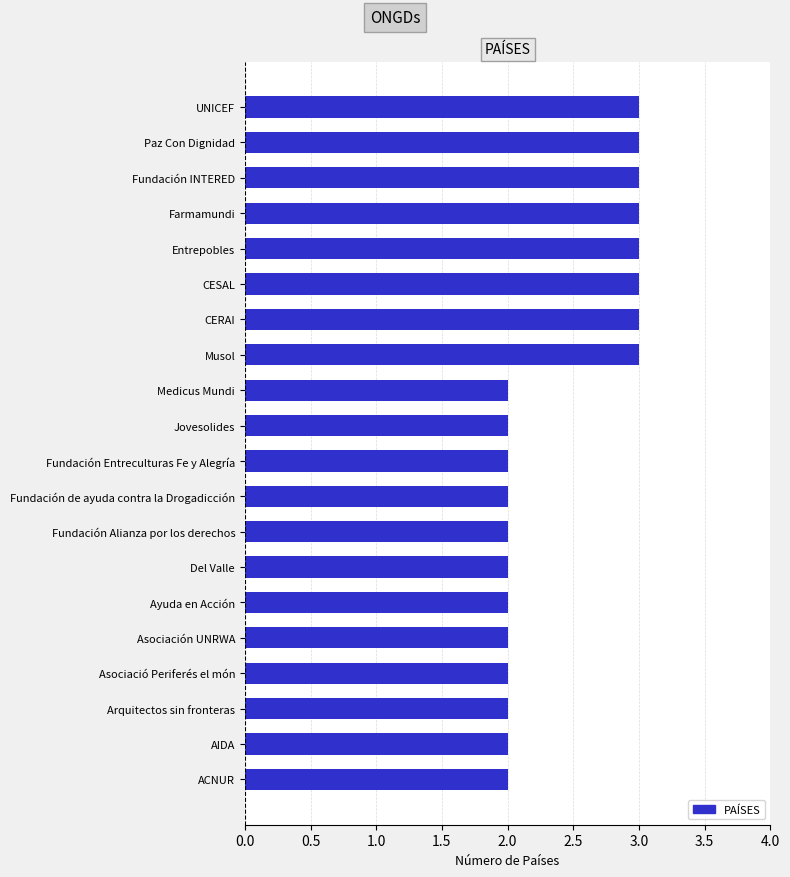

Count the number of data series in this chart.

1